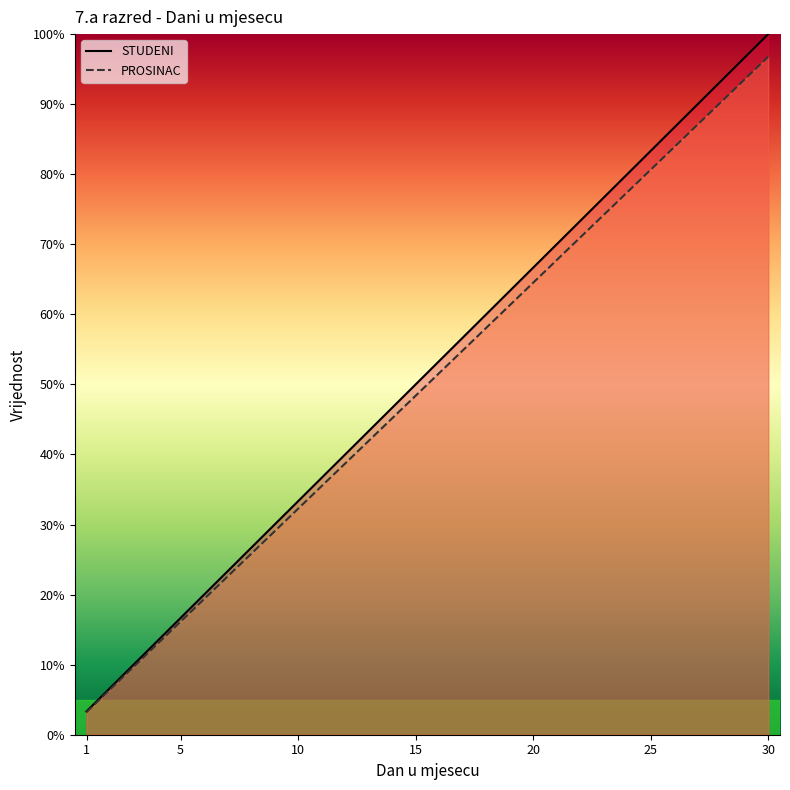

Which series has the widest spread of values?

STUDENI